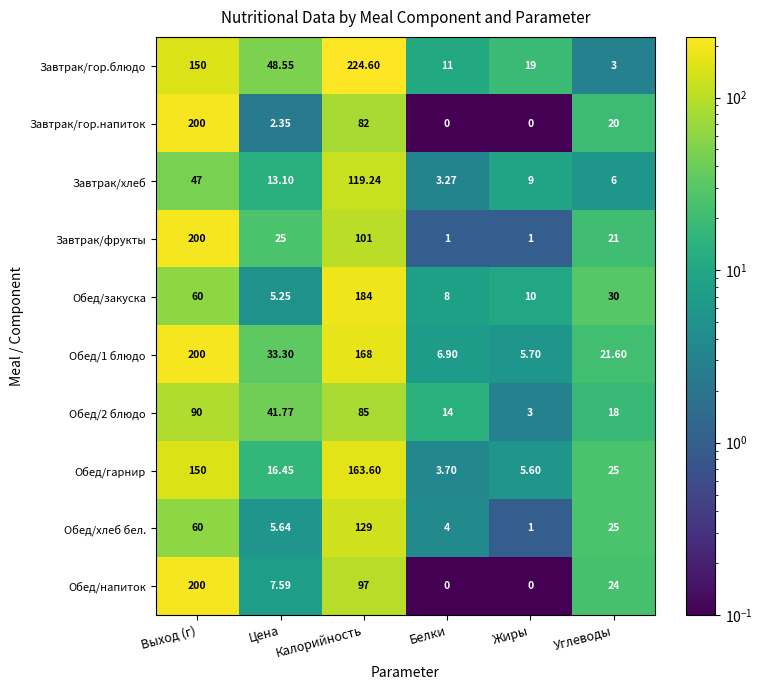

At which label does Обед/1 блюдо first exceed 33?

Выход (г)